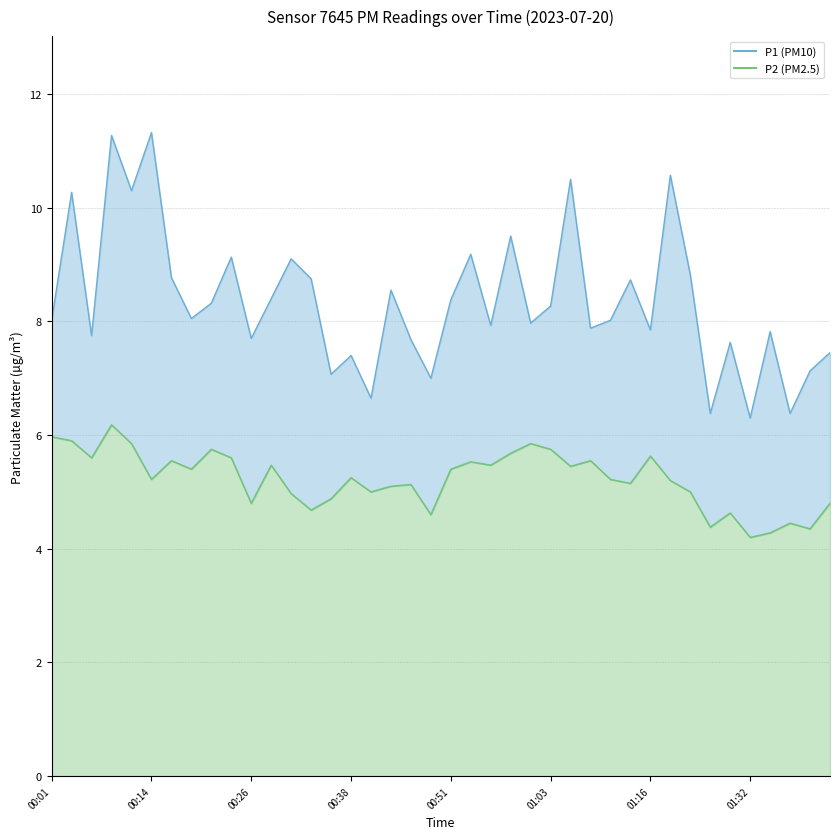

At which label does P2 first exceed 5?

00:01